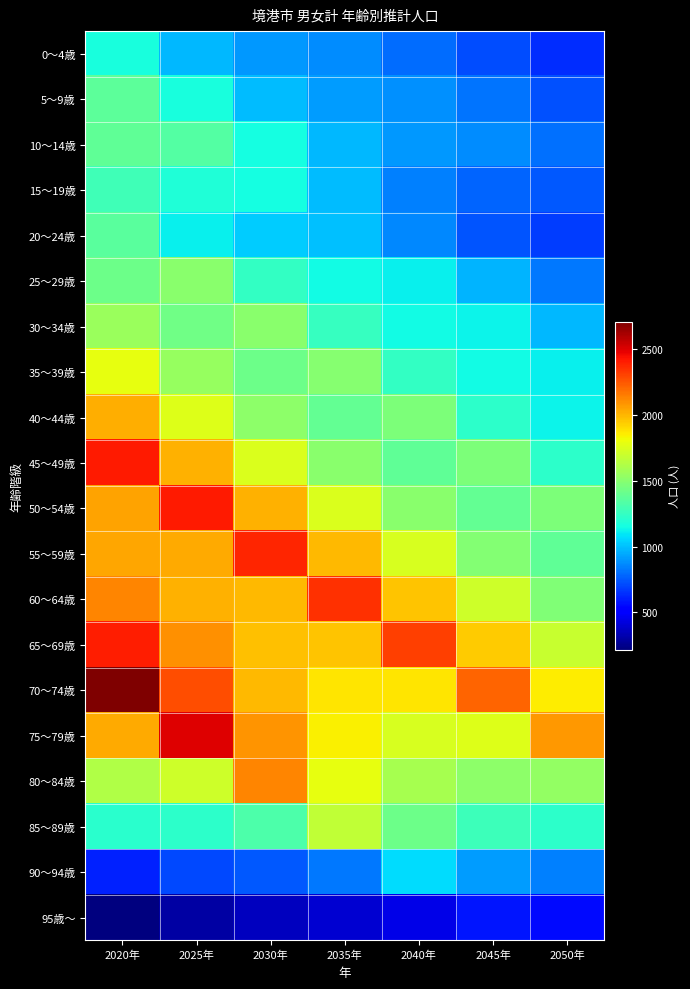

Reading right to left, what are all the values shown in this chart?

0～4歳: 2050年=636	2045年=714	2040年=800	2035年=873	2030年=906	2025年=981	2020年=1164
5～9歳: 2050年=727	2045年=813	2040年=885	2035年=916	2030年=991	2025年=1167	2020年=1370
10～14歳: 2050年=803	2045年=874	2040年=904	2035年=977	2030年=1151	2025年=1343	2020年=1380
15～19歳: 2050年=752	2045年=779	2040年=842	2035年=992	2030年=1156	2025年=1188	2020年=1282
20～24歳: 2050年=675	2045年=733	2040年=865	2035年=1001	2030年=1029	2025年=1118	2020年=1357
25～29歳: 2050年=823	2045年=970	2040年=1118	2035年=1148	2030年=1247	2025年=1509	2020年=1422
30～34歳: 2050年=976	2045年=1122	2040年=1148	2035年=1251	2030年=1505	2025年=1425	2020年=1550
35～39歳: 2050年=1119	2045年=1144	2040年=1246	2035年=1495	2030年=1413	2025年=1541	2020年=1784
40～44歳: 2050年=1126	2045年=1227	2040年=1468	2035年=1386	2030年=1510	2025年=1754	2020年=2020
45～49歳: 2050年=1227	2045年=1464	2040年=1381	2035年=1504	2030年=1748	2025年=2012	2020年=2410
50～54歳: 2050年=1468	2045年=1386	2040年=1503	2035年=1750	2030年=2010	2025年=2409	2020年=2049
55～59歳: 2050年=1376	2045年=1489	2040年=1734	2035年=1989	2030年=2382	2025年=2028	2020年=2043
60～64歳: 2050年=1472	2045年=1712	2040年=1963	2035年=2347	2030年=1995	2025年=2009	2020年=2131
65～69歳: 2050年=1693	2045年=1937	2040年=2312	2035年=1963	2030年=1968	2025年=2094	2020年=2394
70～74歳: 2050年=1858	2045年=2214	2040年=1876	2035年=1873	2030年=1987	2025年=2268	2020年=2704
75～79歳: 2050年=2077	2045年=1757	2040年=1742	2035年=1843	2030年=2092	2025年=2498	2020年=2027
80～84歳: 2050年=1537	2045年=1511	2040年=1592	2035年=1791	2030年=2128	2025年=1707	2020年=1617
85～89歳: 2050年=1221	2045年=1275	2040年=1415	2035年=1670	2030年=1320	2025年=1226	2020年=1210
90～94歳: 2050年=841	2045年=911	2040年=1068	2035年=821	2030年=744	2025年=713	2020年=608
95歳～: 2050年=554	2045年=583	2040年=446	2035年=394	2030年=360	2025年=303	2020年=218